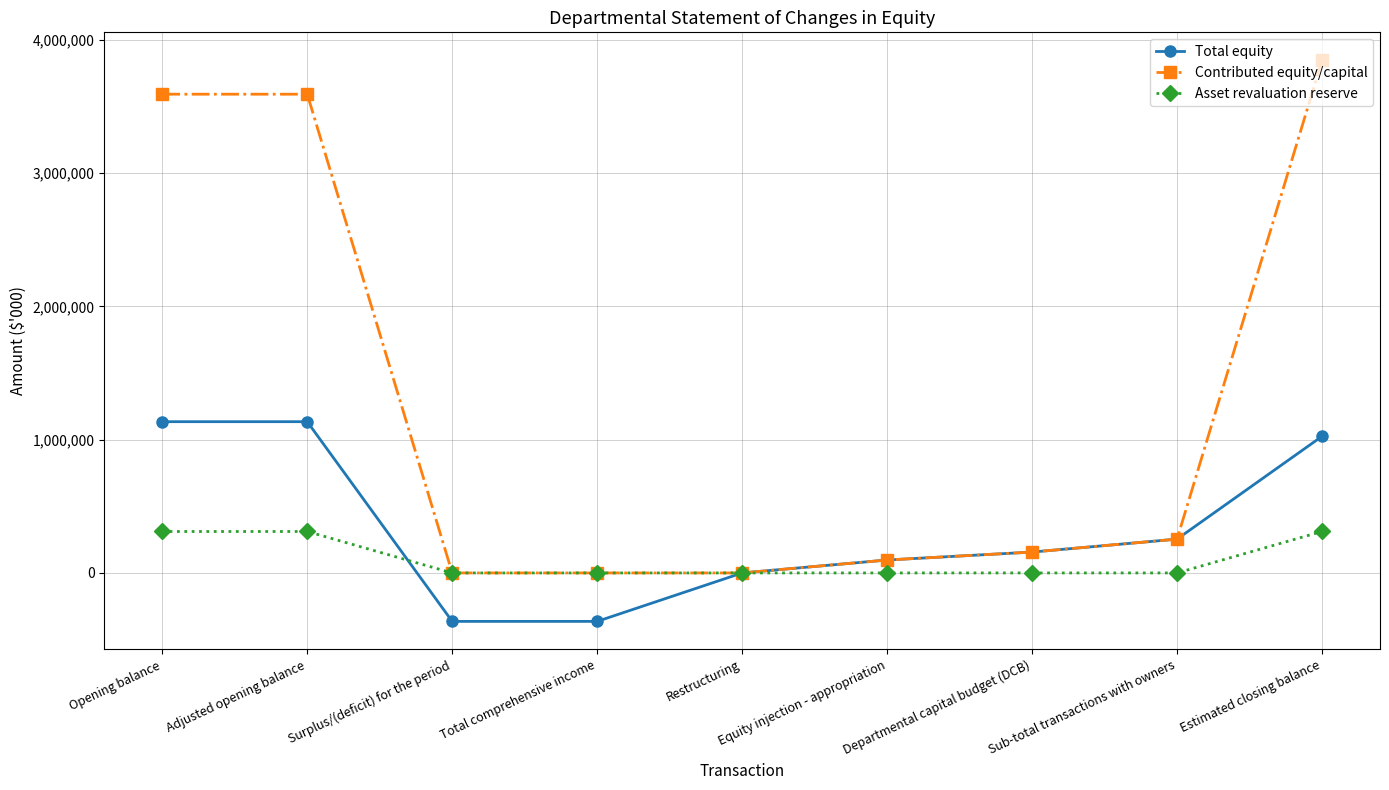

Which series changed the most between Surplus/(deficit) for the period and Equity injection - appropriation?

Total equity